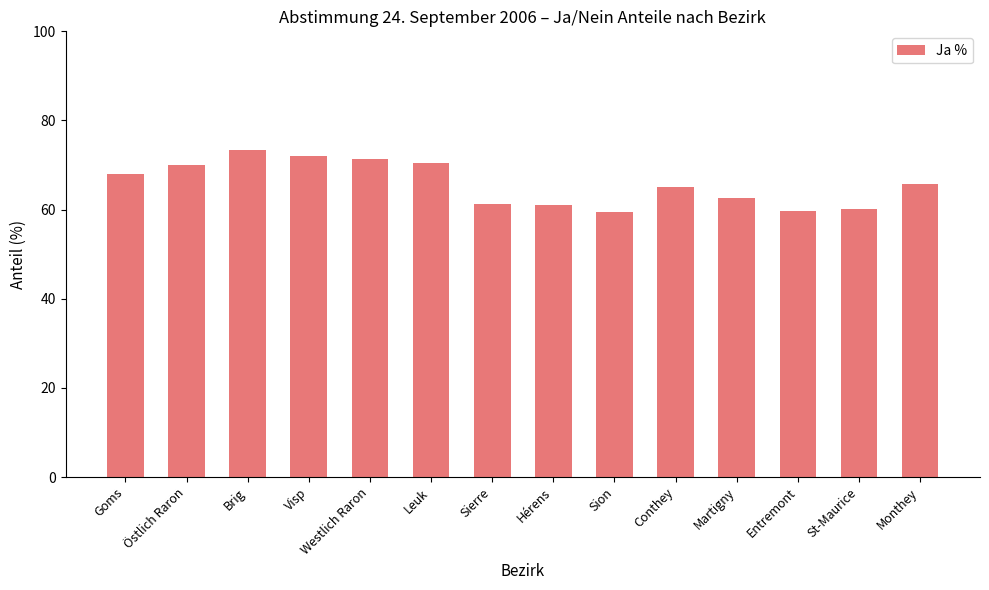

What is the value of the 7th bar from the left?

61.2